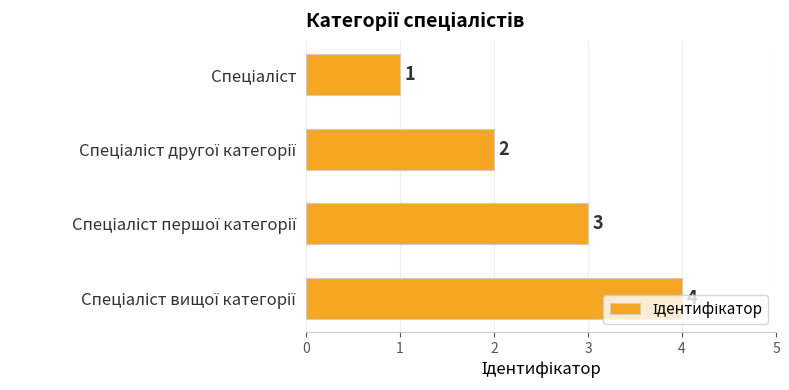

What is the sum of all values?

10